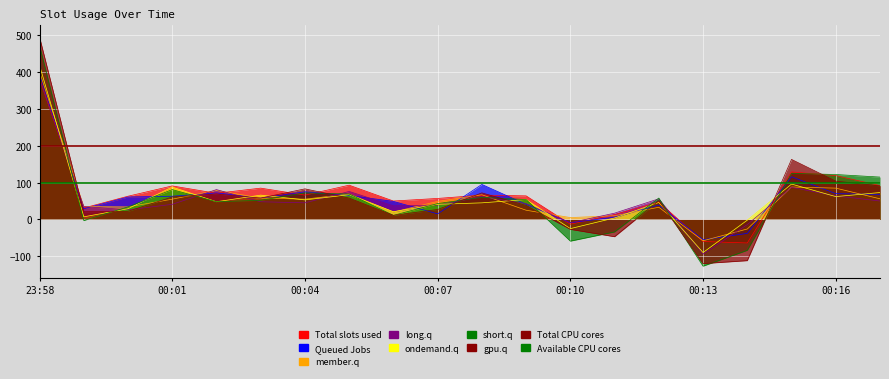

What is the lowest value of the Available CPU cores series?

100